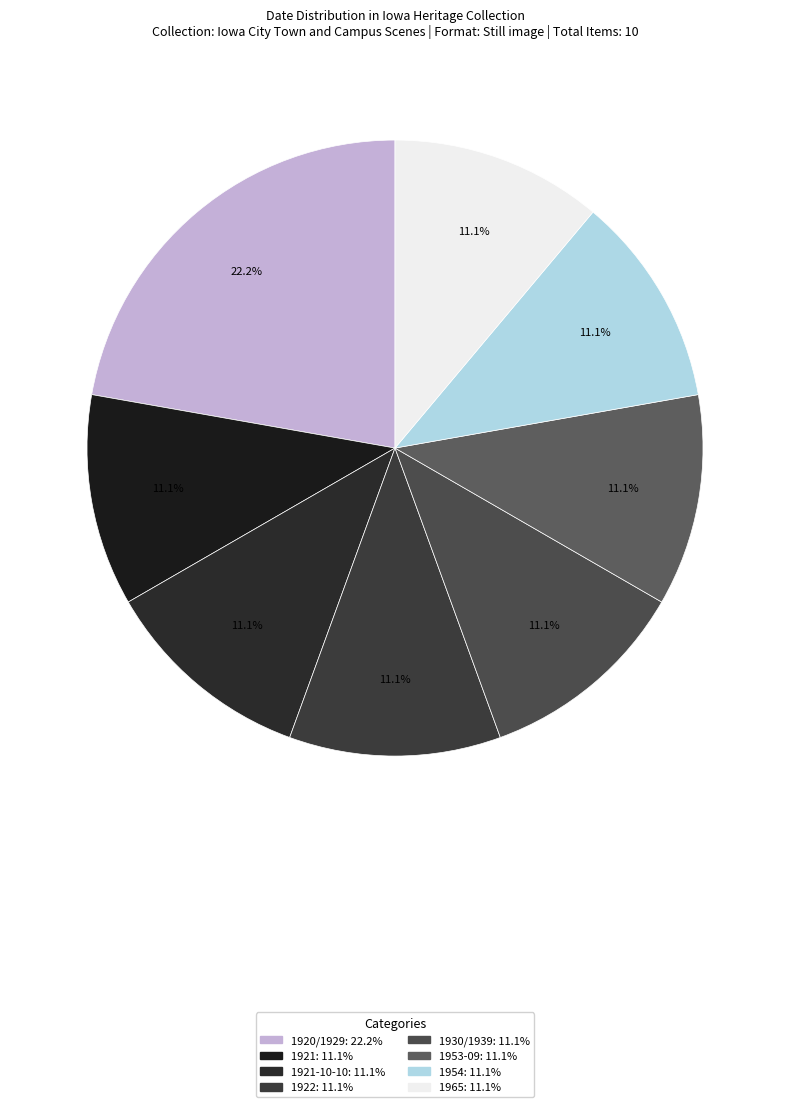

Is there a majority slice in this chart?

No